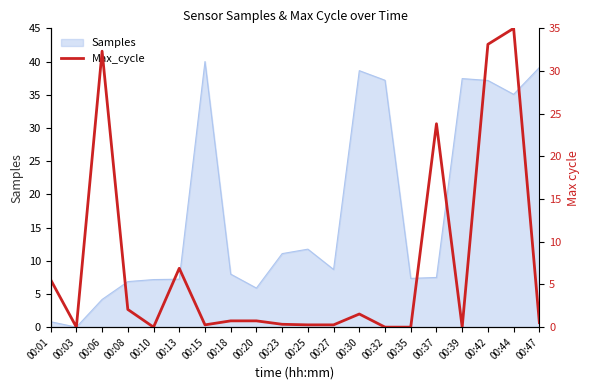

How many lines are shown in the chart?

1